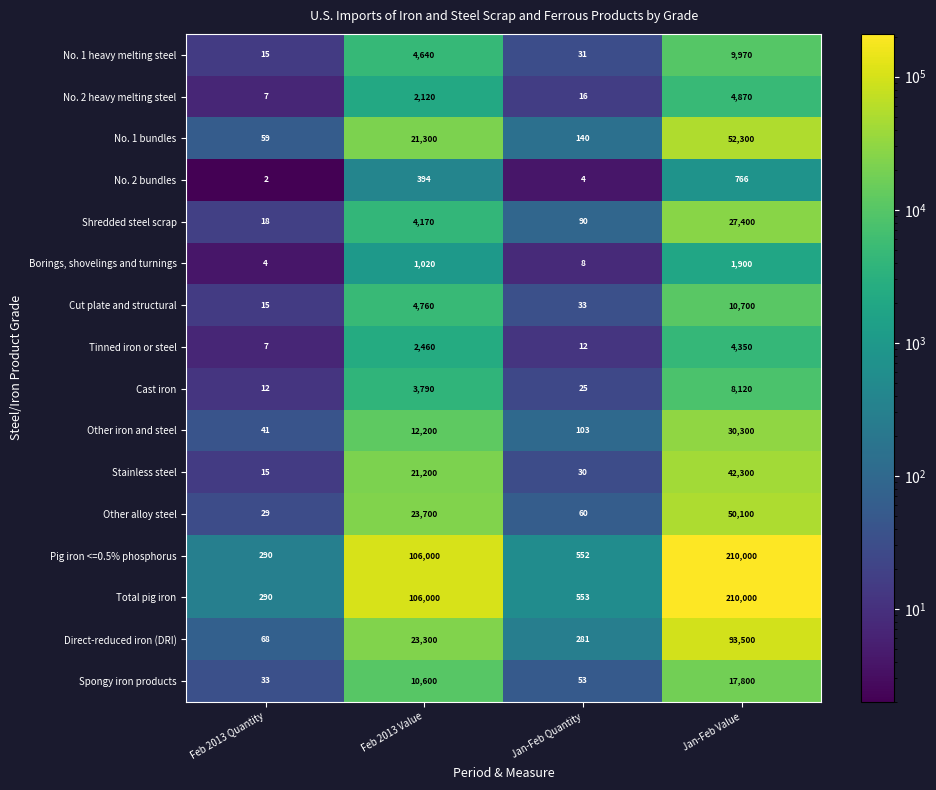

What is the sum of the No. 1 bundles values at Feb 2013 Quantity and Feb 2013 Value?

21359